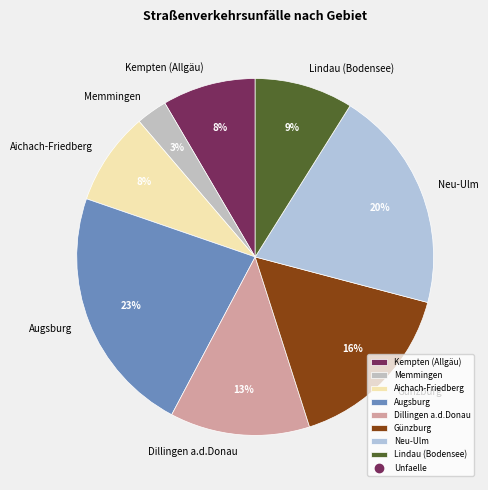

Do Lindau (Bodensee) and Kempten (Allgäu) together represent more than half of the pie?

No